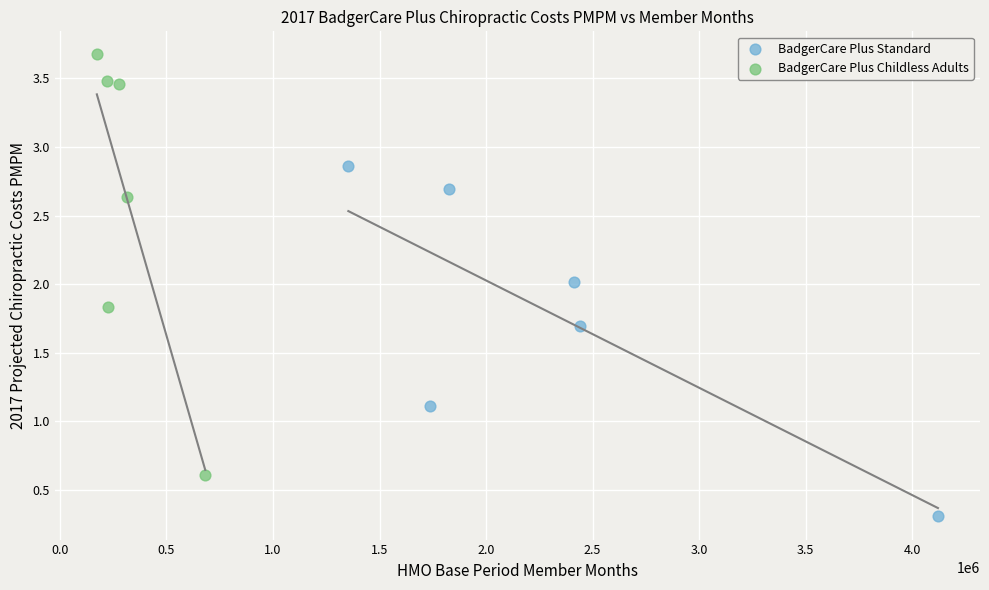

Which series has the largest Y range (max minus min)?

BadgerCare Plus Childless Adults